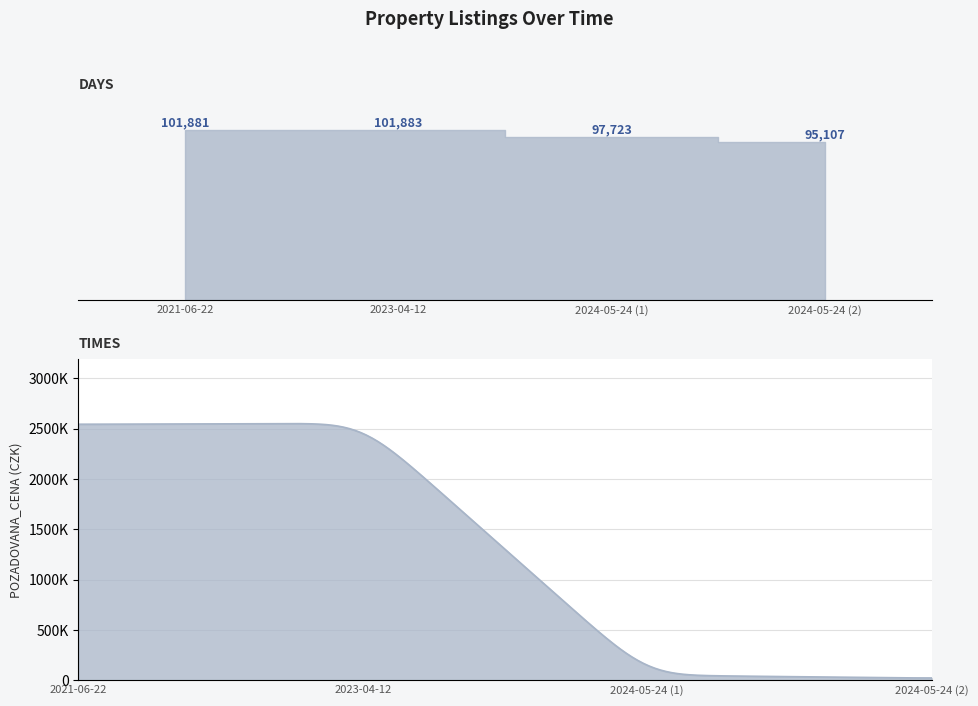

Where is the data nearest to the value 98495?

2024-05-24 (1)